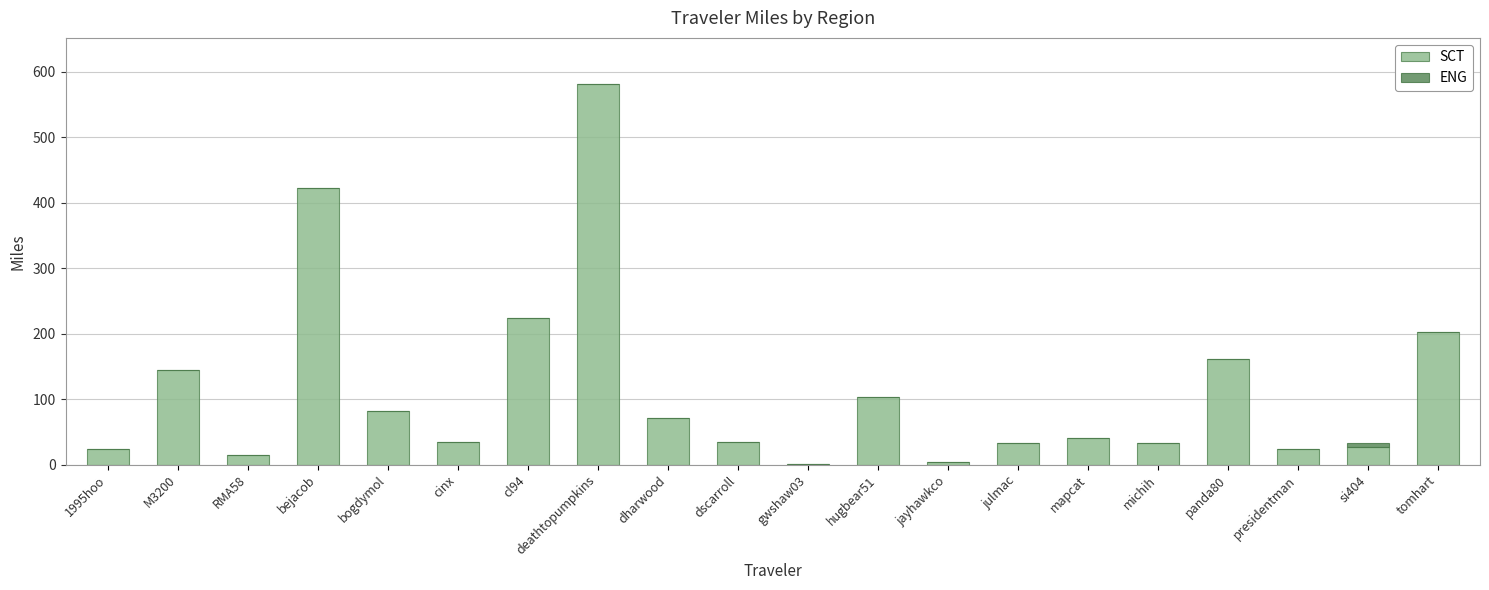

What is the total value across all series at bejacob?

422.6